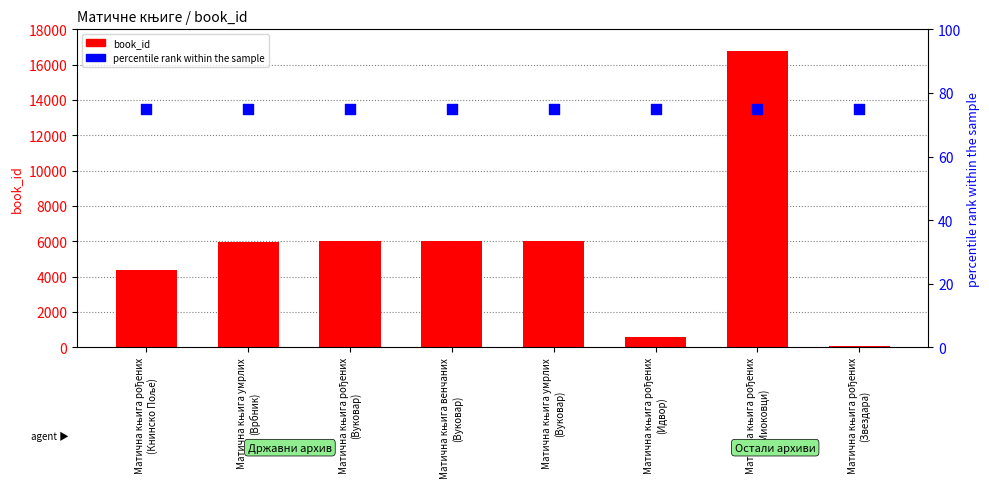

What is the total value across all series at Матична књига рођених
(Миоковци)?

16844